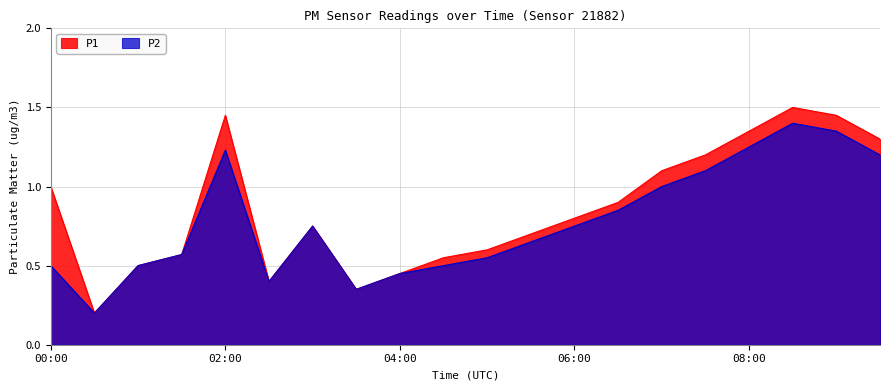

What is the label of the 12th point from the right?

04:00